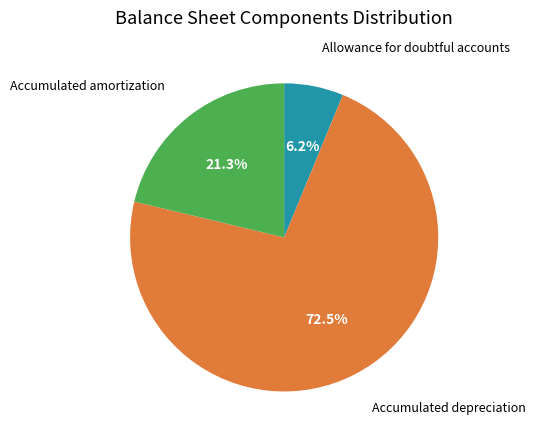

Is there a majority slice in this chart?

Yes